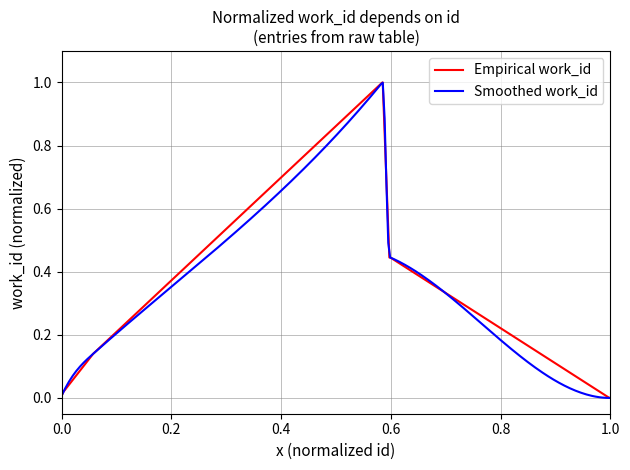

What is the highest value of the Empirical work_id series?

1.0